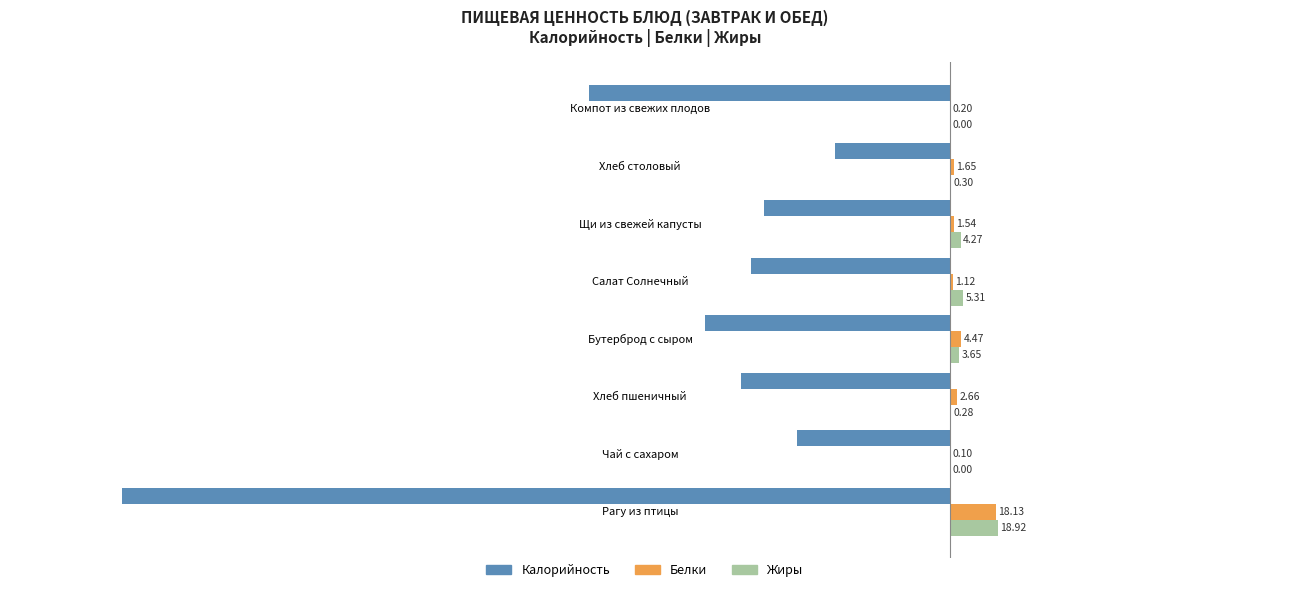

What is the sum of the Белки values at Хлеб столовый and Салат Солнечный?

2.8